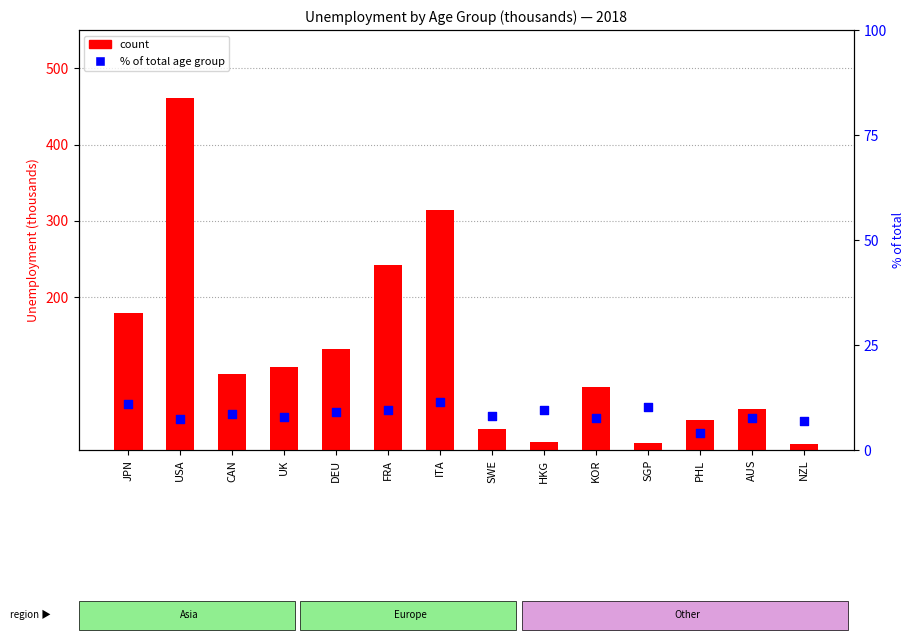

At which category is the sum across all series the highest?

USA